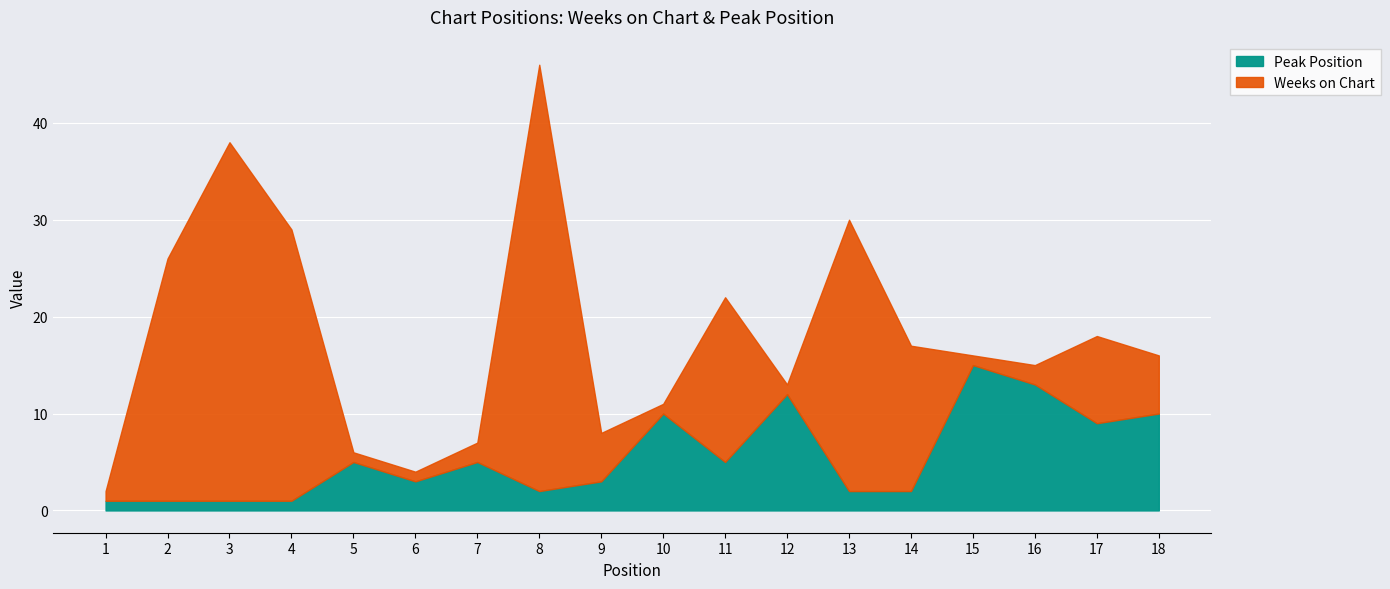

The Weeks on Chart series shows 1 at 12. True or false?

False